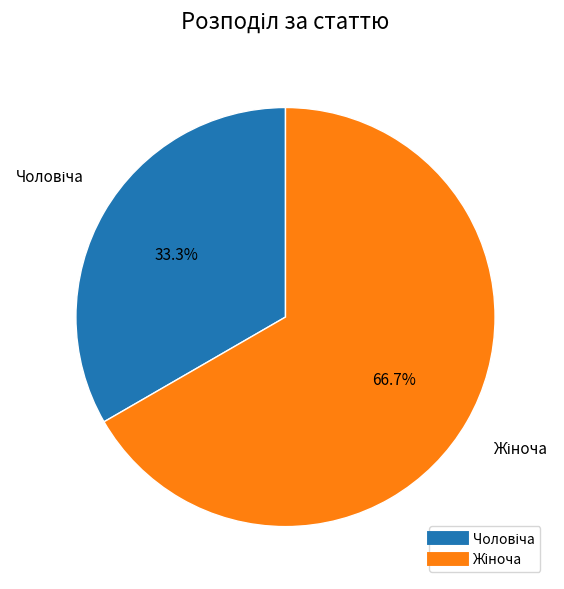

Does any single category account for the majority?

Yes